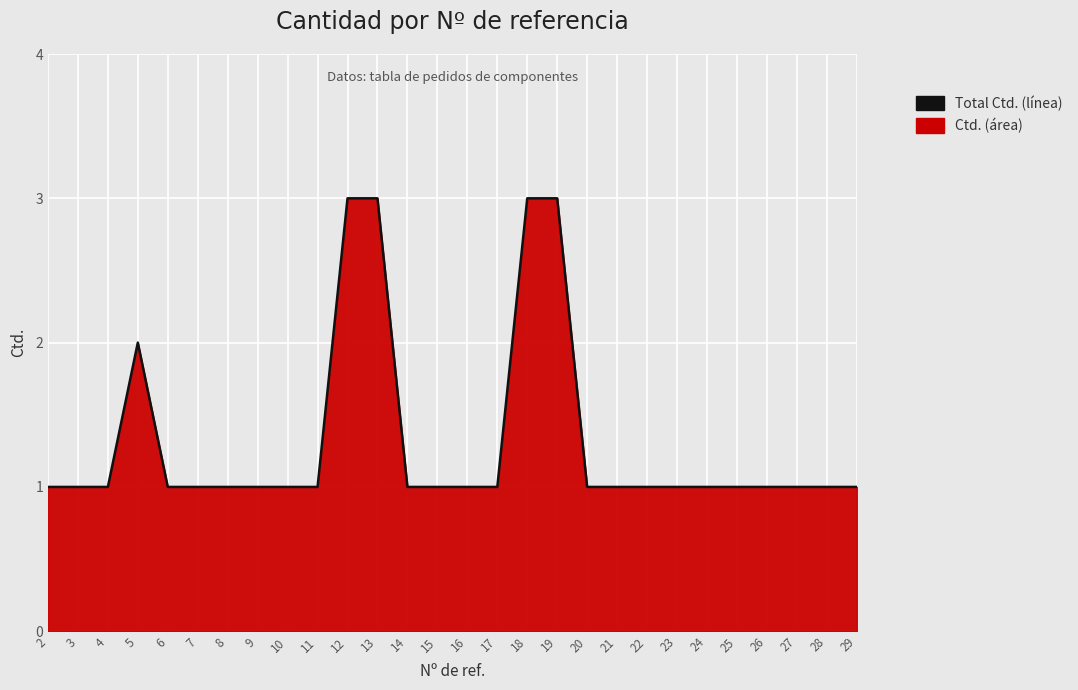

Where is the data nearest to the value 2?

5